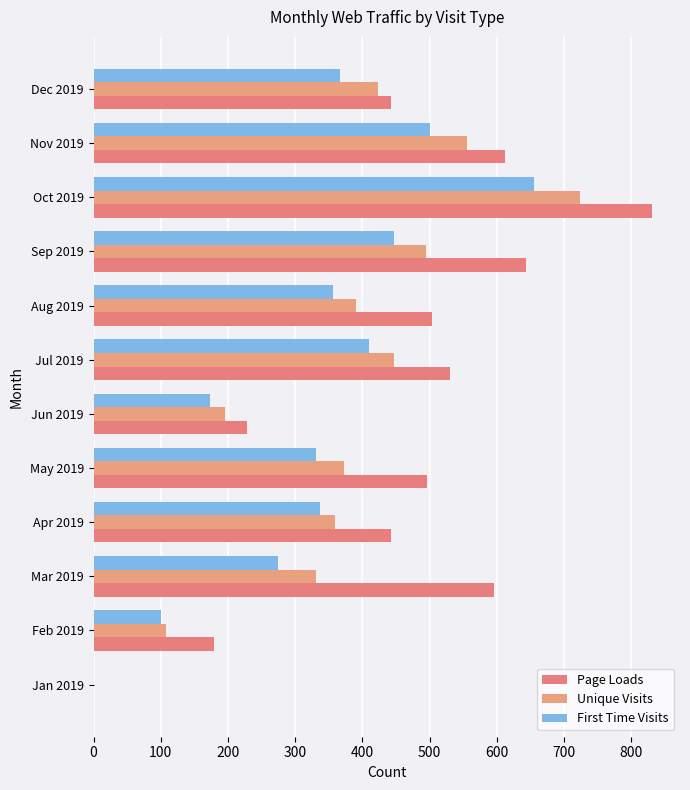

Which series has the widest spread of values?

Page Loads